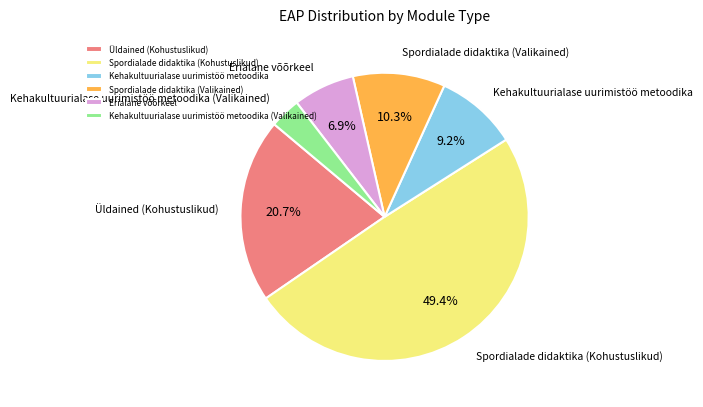

Do Üldained (Kohustuslikud) and Kehakultuurialase uurimistöö metoodika together represent more than half of the pie?

No